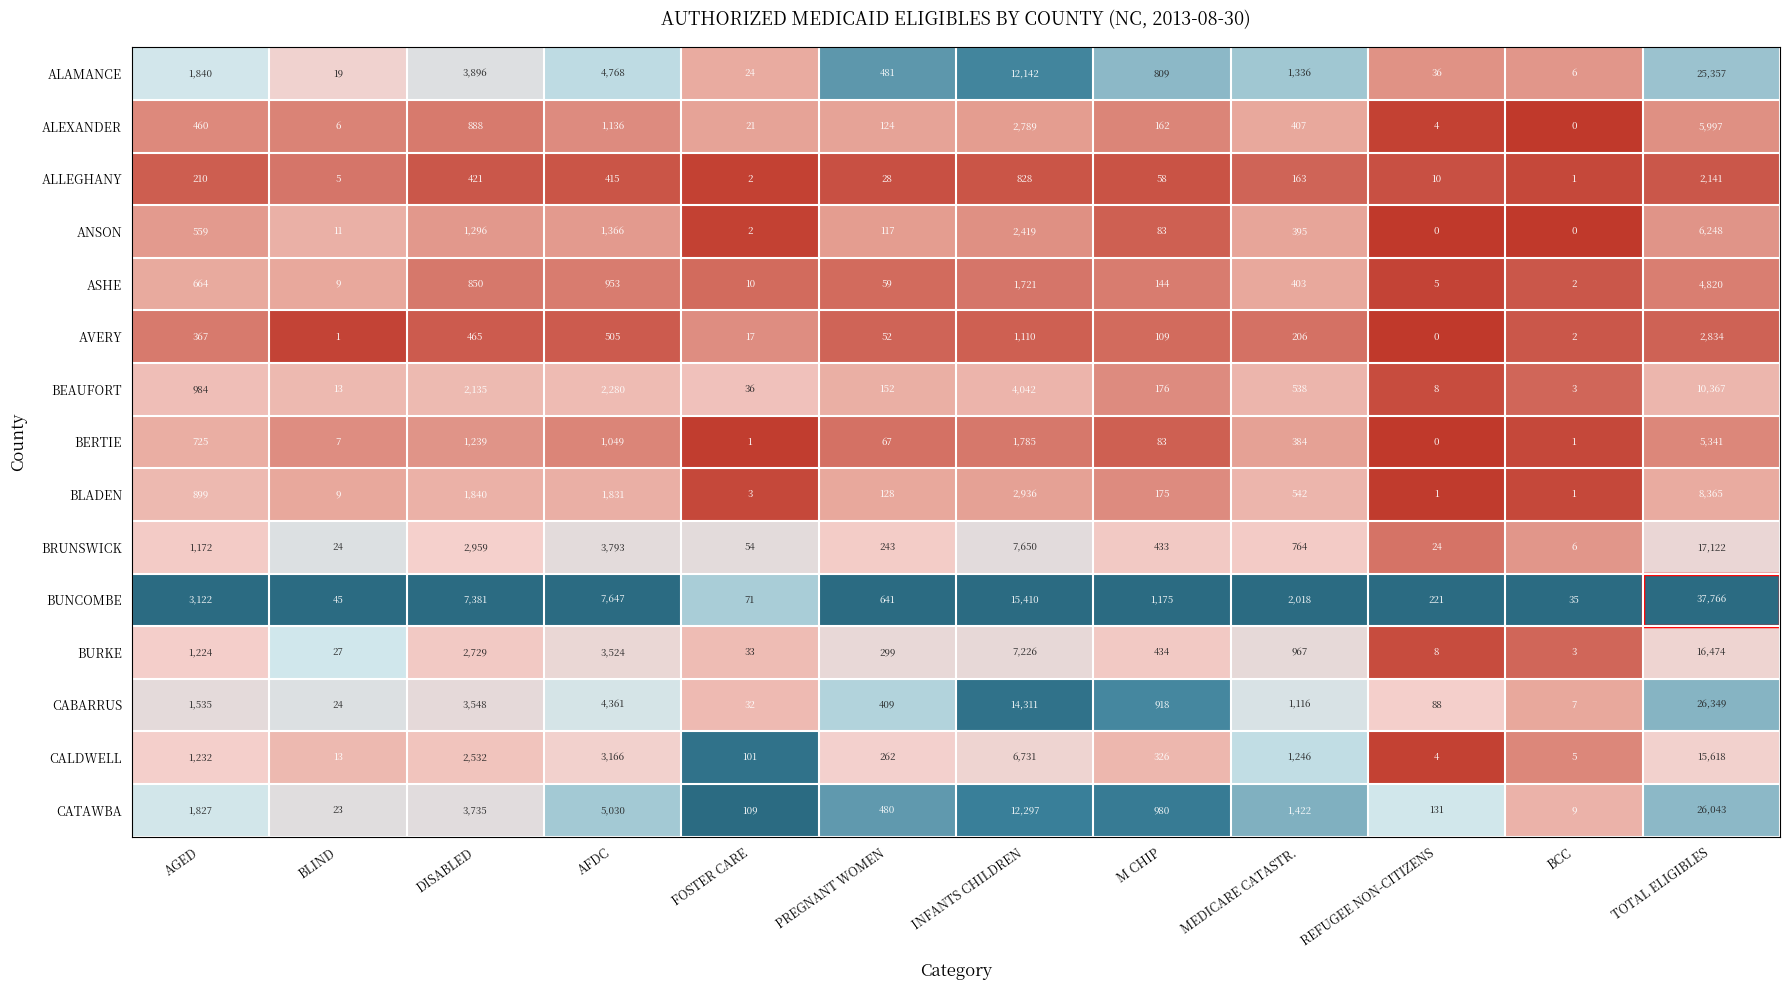

Rank the categories by CATAWBA value from lowest to highest.

BCC, BLIND, FOSTER CARE, REFUGEE NON-CITIZENS, PREGNANT WOMEN, M CHIP, MEDICARE CATASTR., AGED, DISABLED, AFDC, INFANTS CHILDREN, TOTAL ELIGIBLES